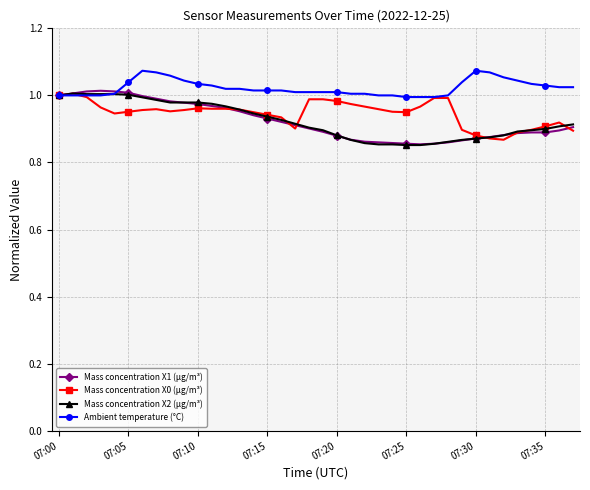

At how many categories does at least one series exceed 0?

38